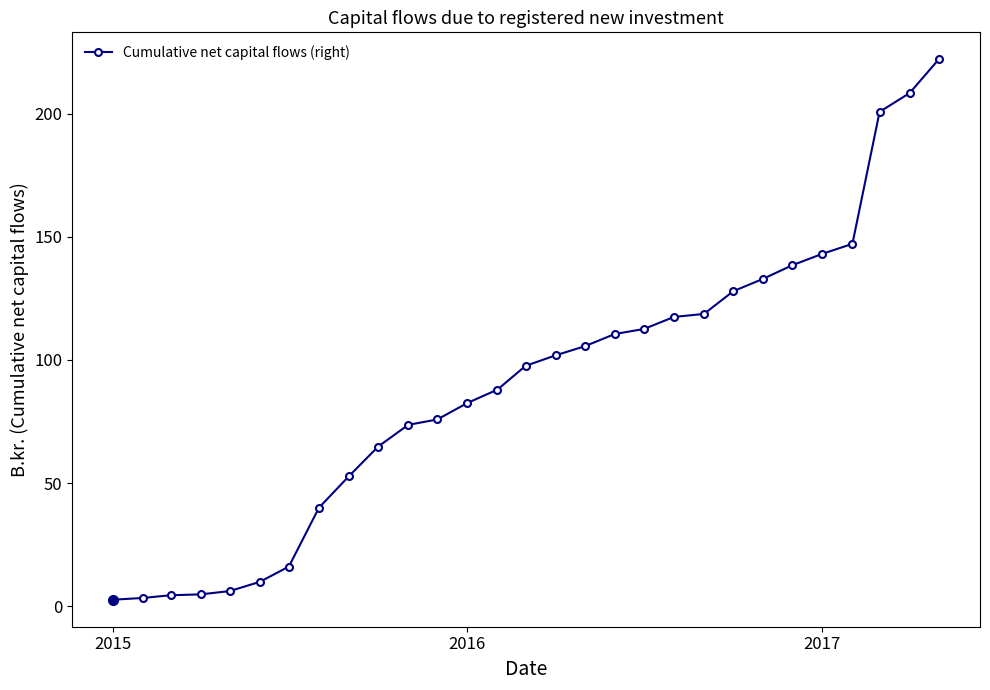

What is the difference between the maximum and second lowest values?

218.7